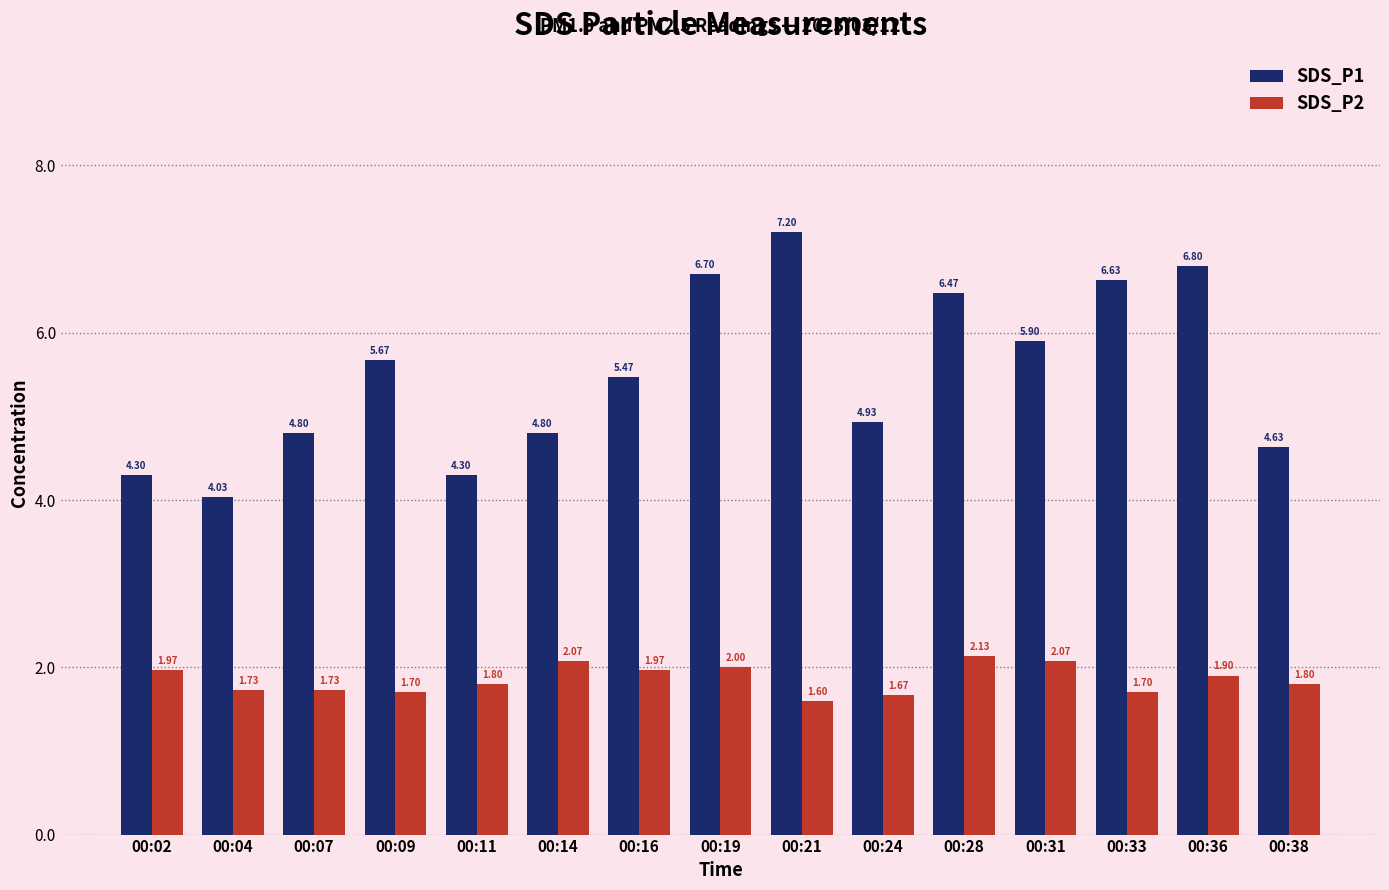

At which label is SDS_P2 closest to 1?

00:21